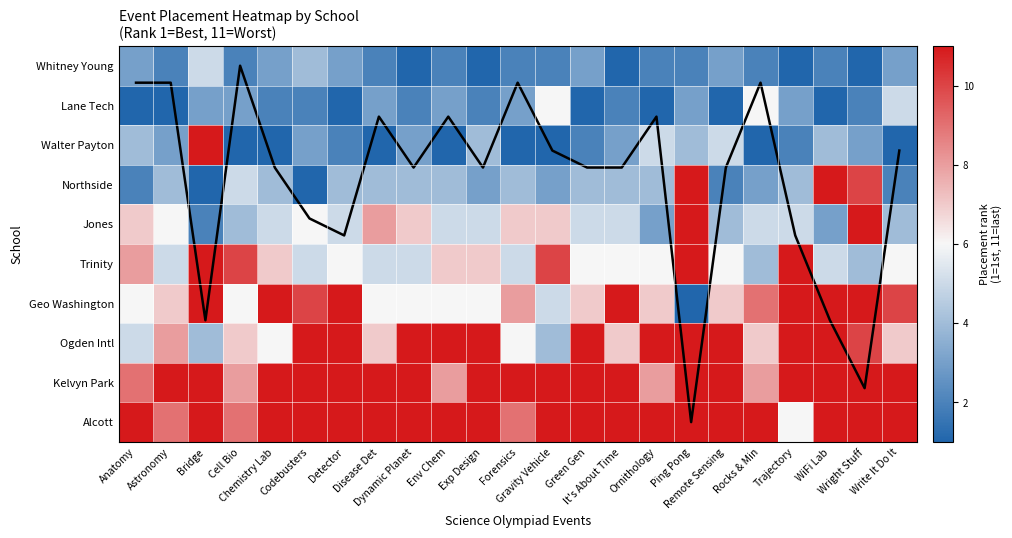

What is the average value of the Jones series?

5.7